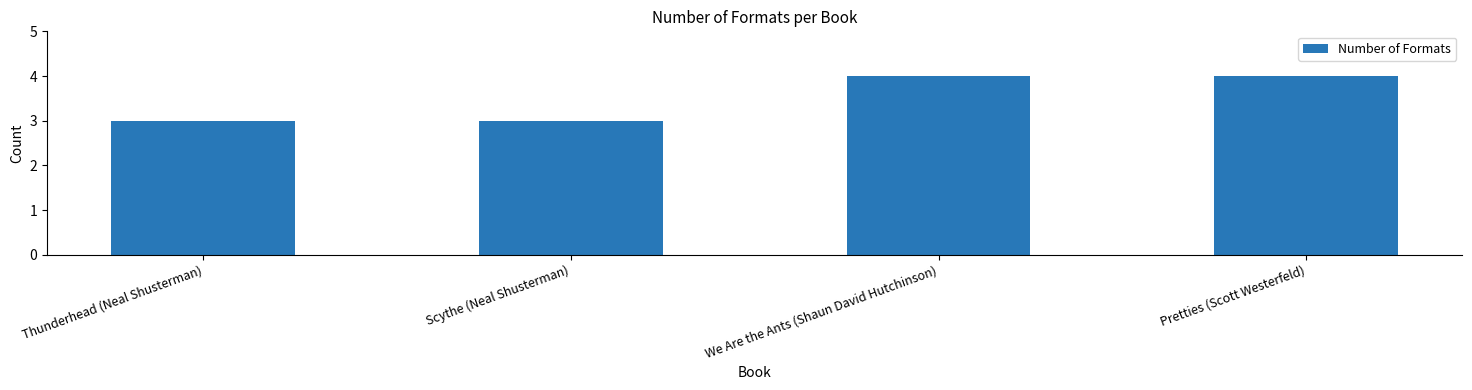

What is the difference between the values at Scythe (Neal Shusterman) and Pretties (Scott Westerfeld)?

1